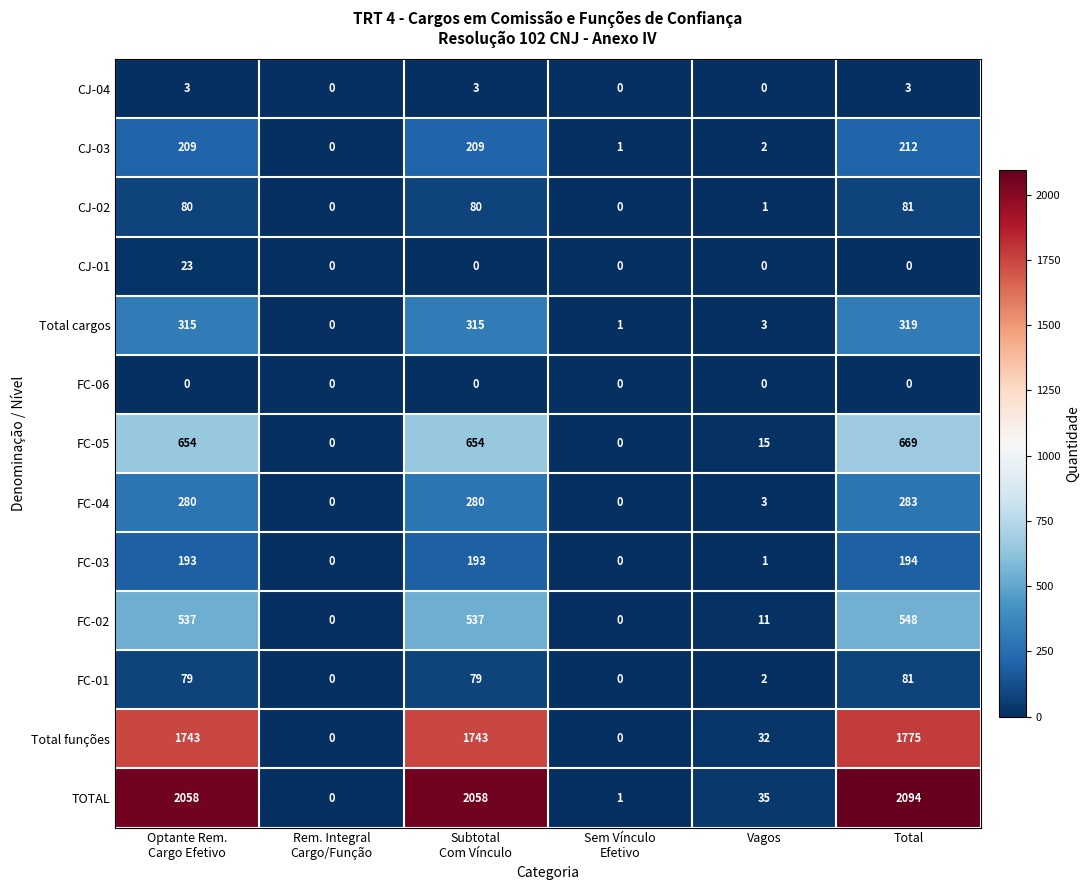

Which series has the widest spread of values?

TOTAL